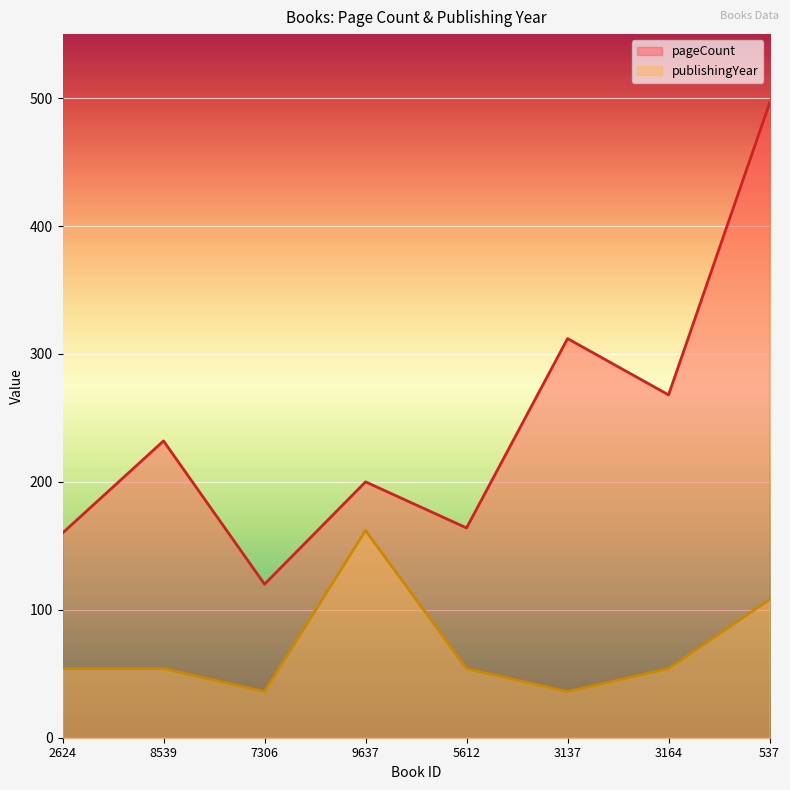

Reading right to left, what are all the values shown in this chart?

pageCount: 496	268	312	164	200	120	232	160
publishingYear: 108	54	36	54	162	36	54	54